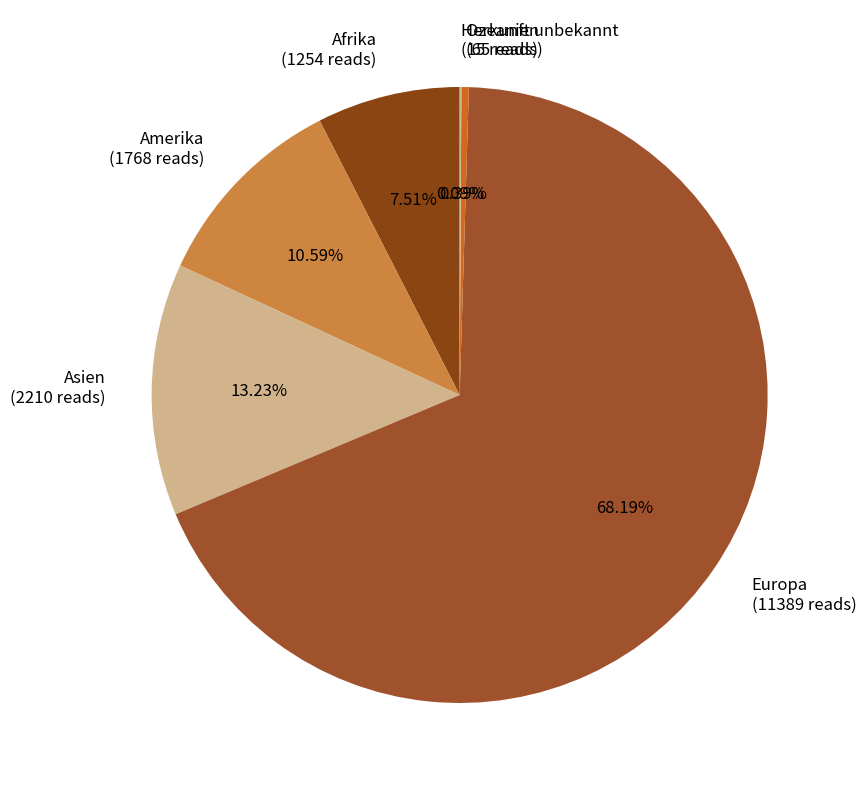

Combined, do Asien (2210 reads) and Ozeanien (65 reads) account for over 50%?

No